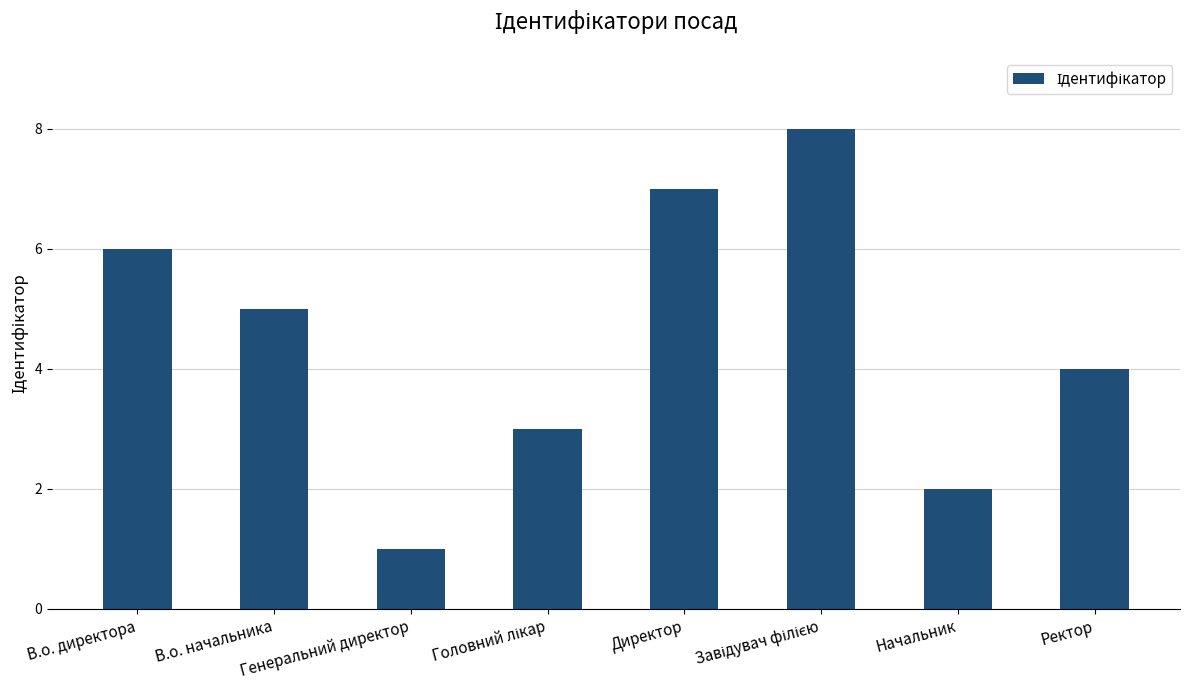

Is it true that the value at В.о. начальника is 3?

False